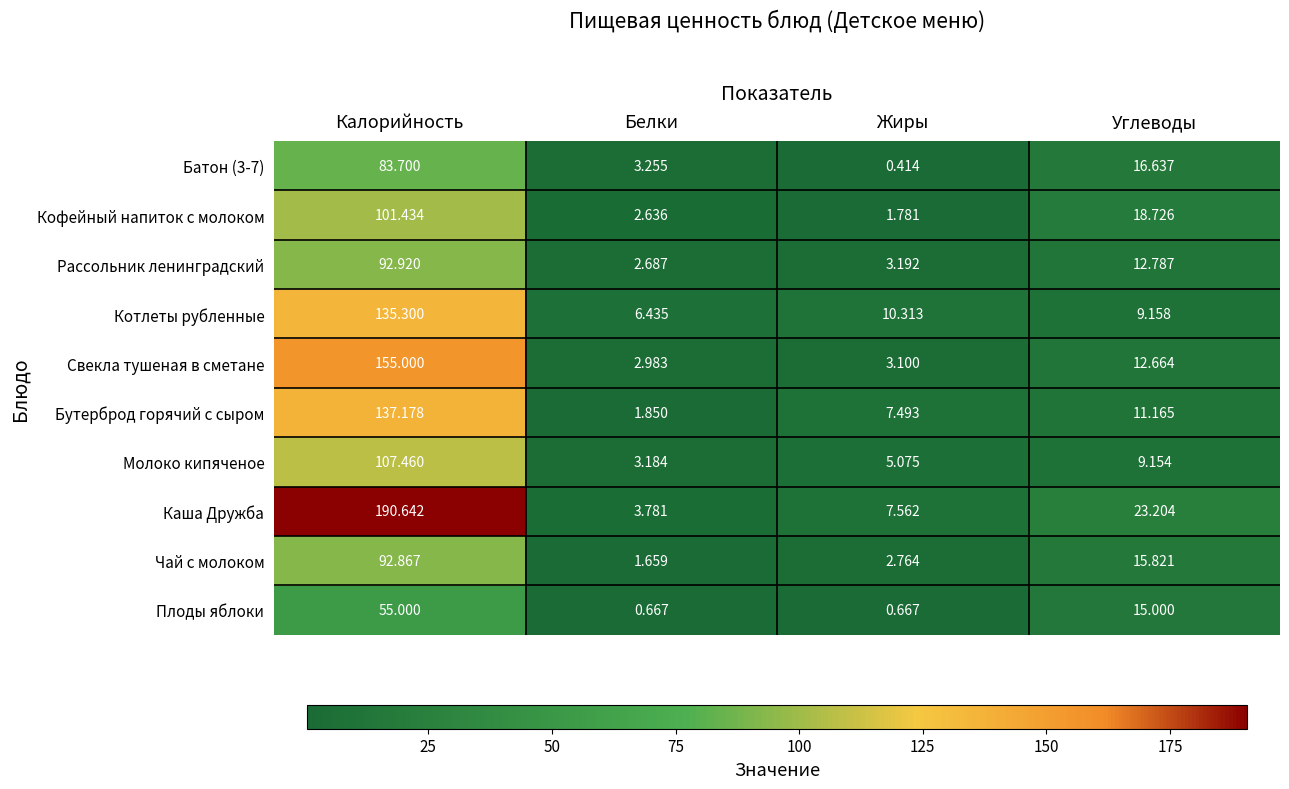

Which series has the largest total across all categories?

Каша Дружба